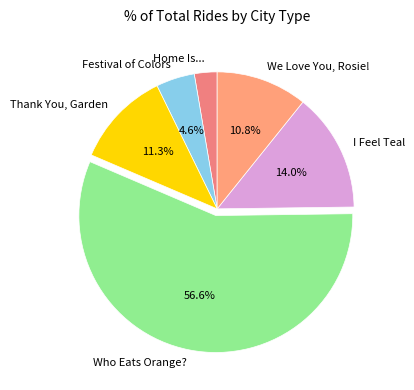

What is the majority slice?

Who Eats Orange?